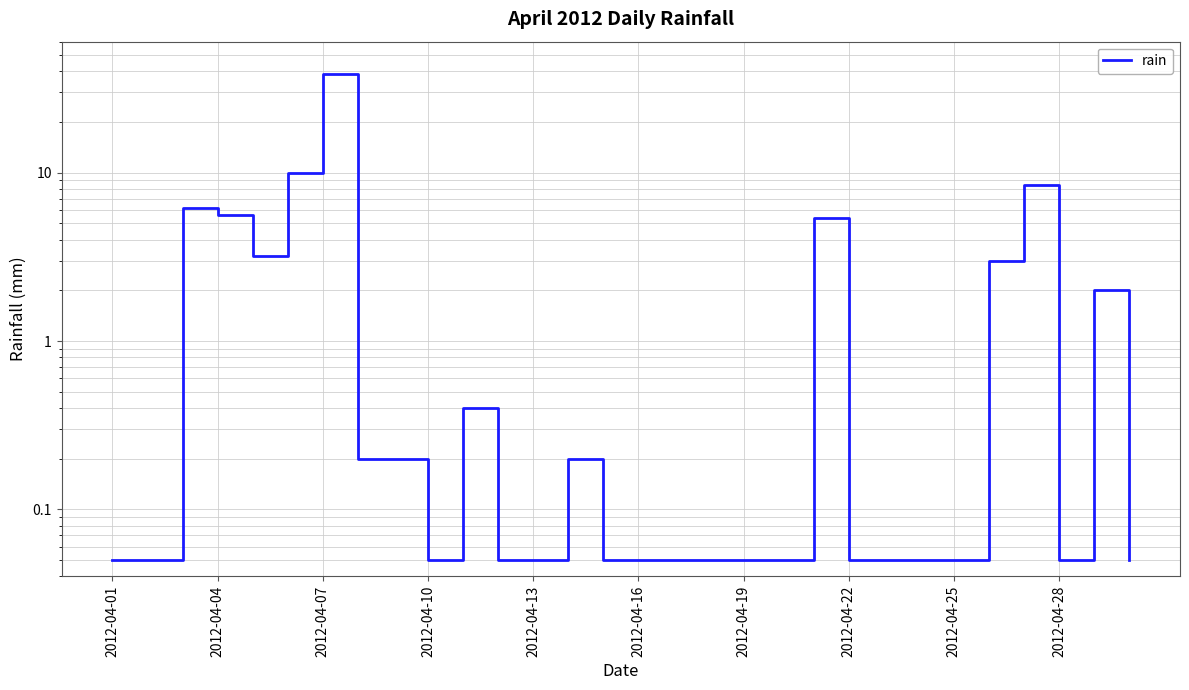

True or false: there are more than 1 points higher than both neighbors.

True